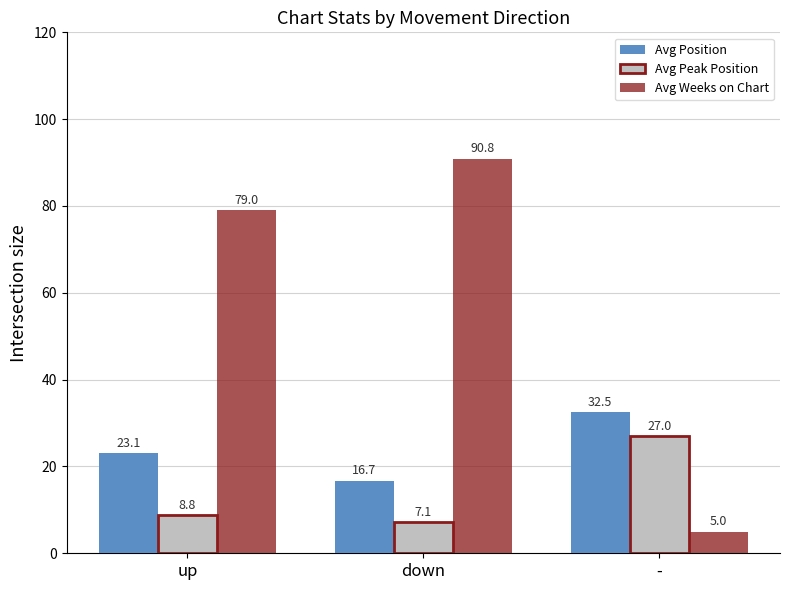

How many data points does each series have?

3